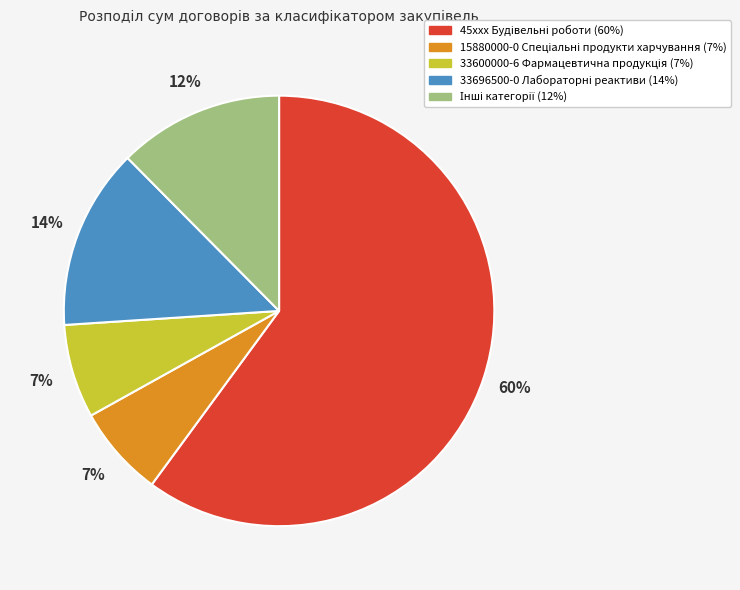

To the nearest percent, what is the average slice percentage?

20%